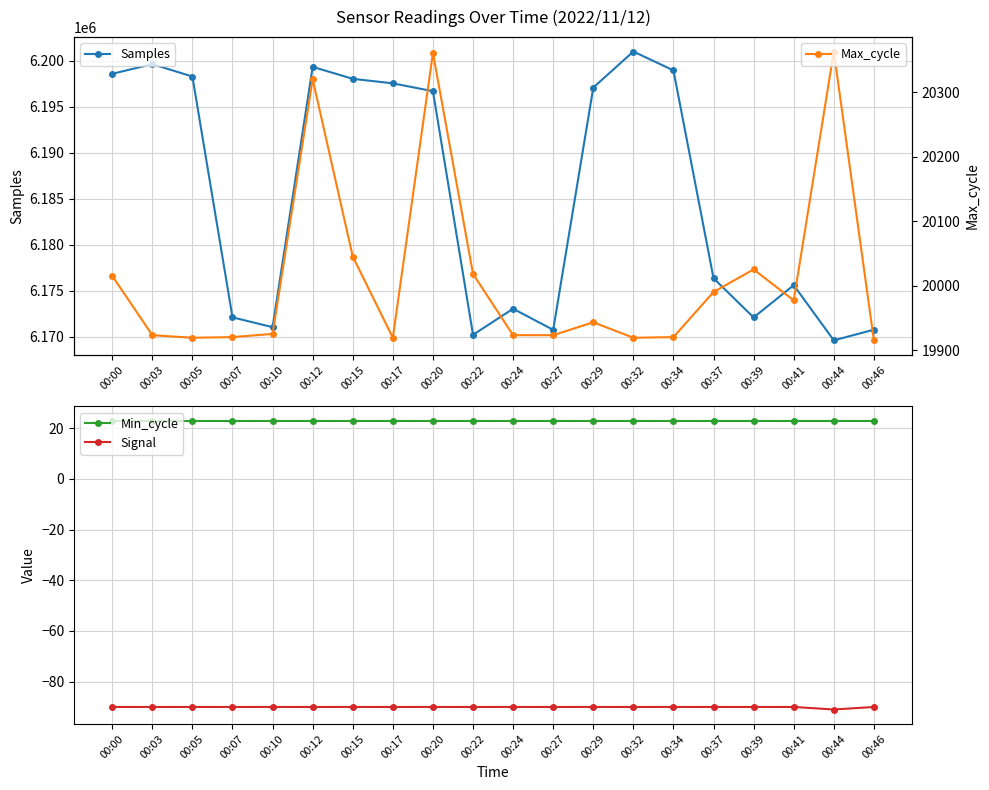

What is the smallest value displayed?

-91